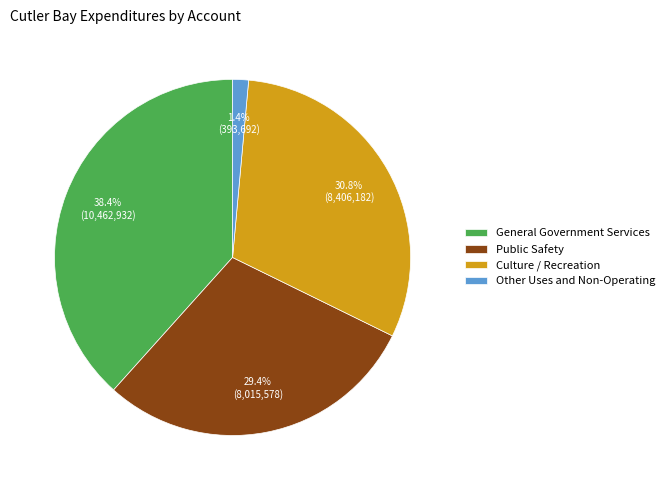

Which slice is the largest?

General Government Services